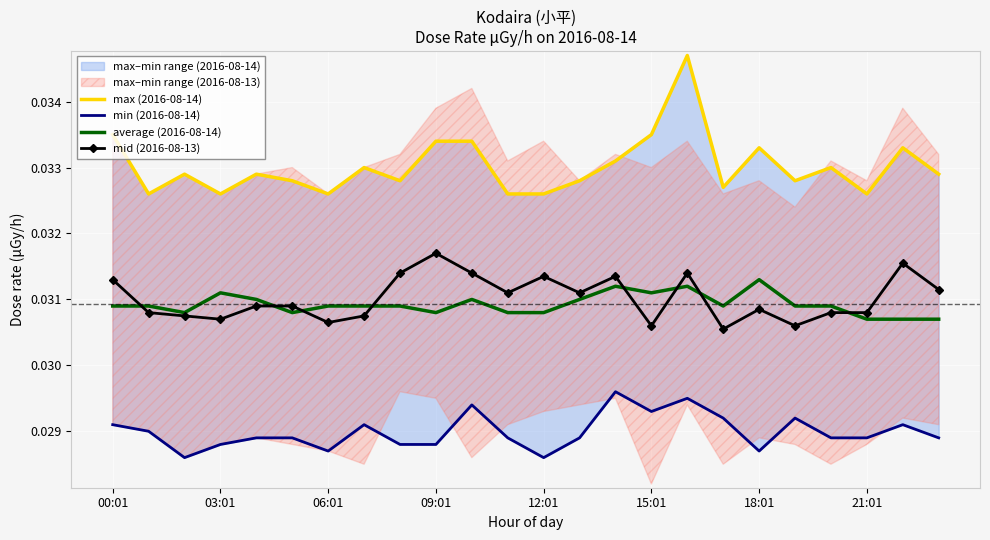

At which label does mid (2016-08-13) reach its peak?

09:01